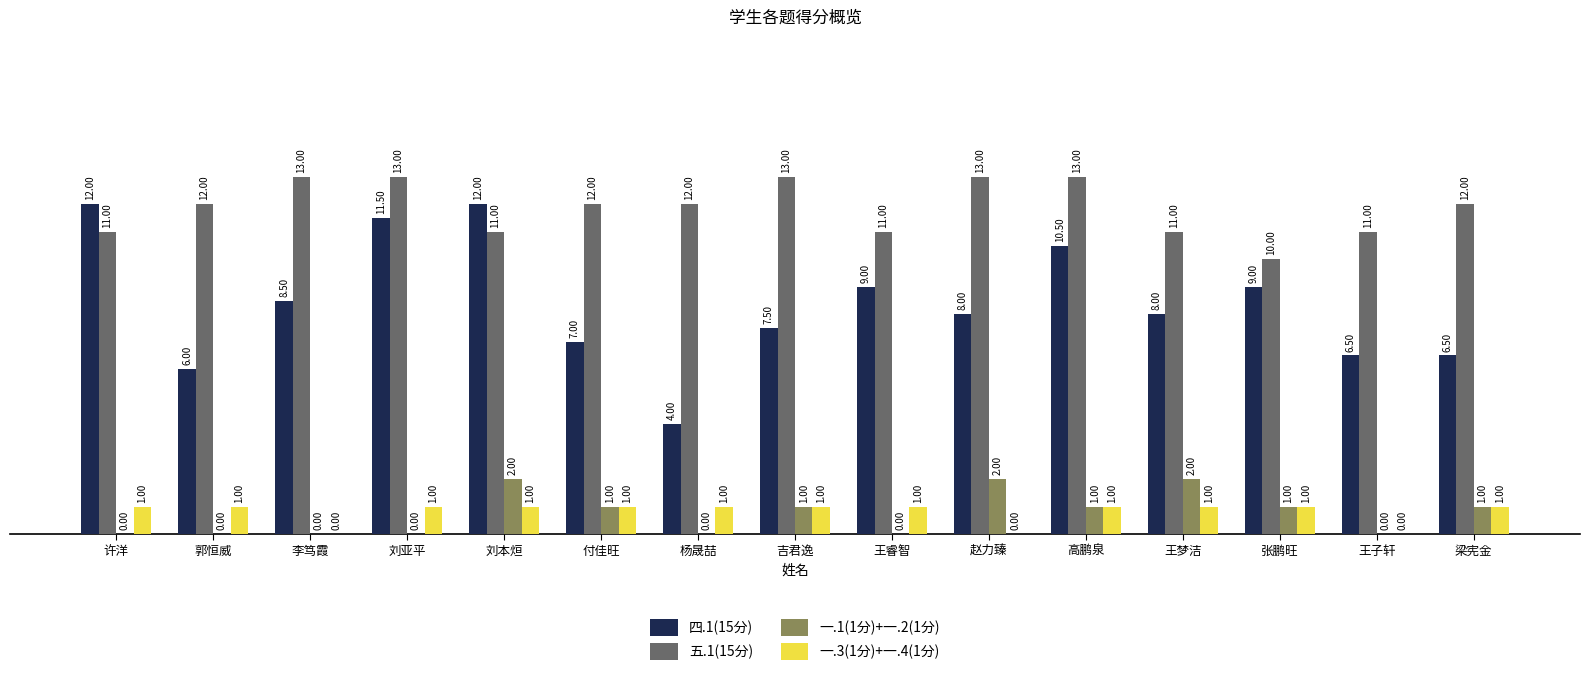

Which series changed the most between 杨晟喆 and 赵力臻?

四.1(15分)